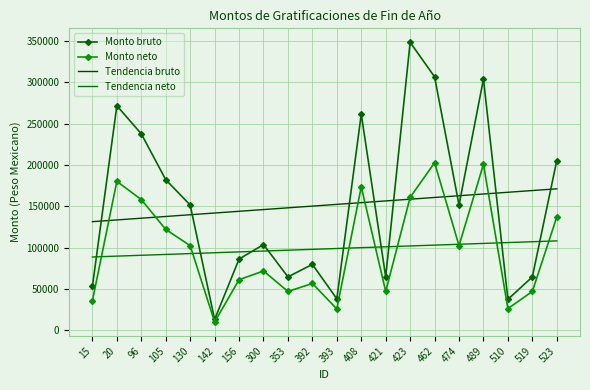

List the series in order of their peak value, highest first.

Monto bruto, Monto neto, Tendencia bruto, Tendencia neto